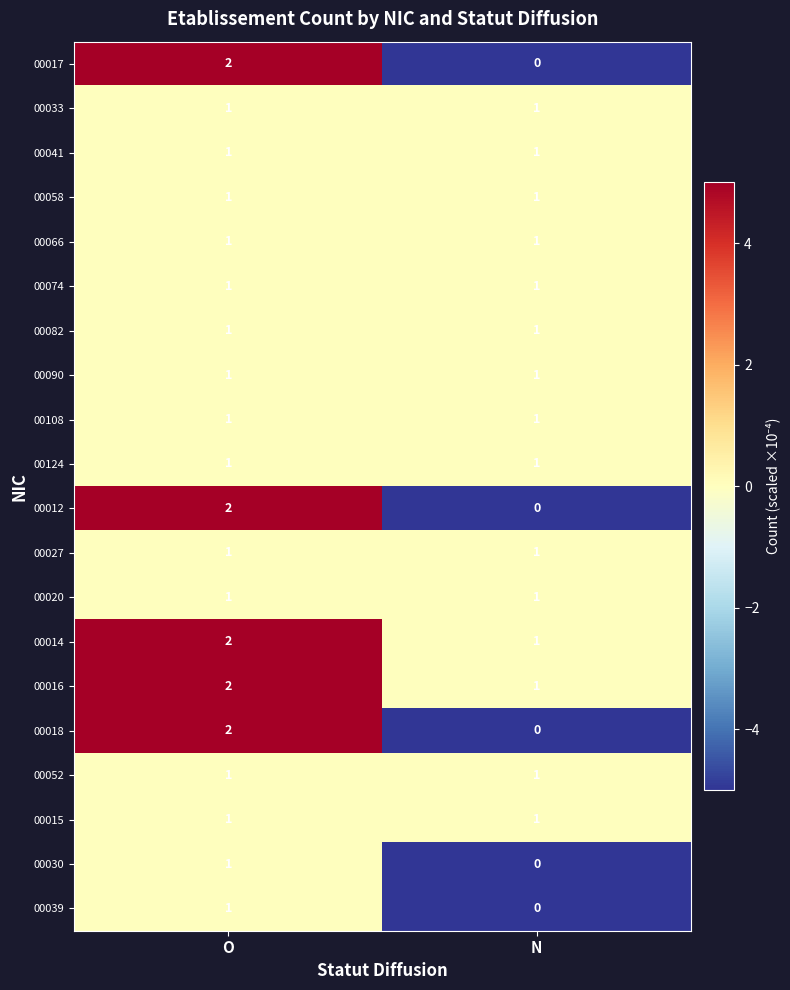

Rank the categories by 00017 value from lowest to highest.

N, O